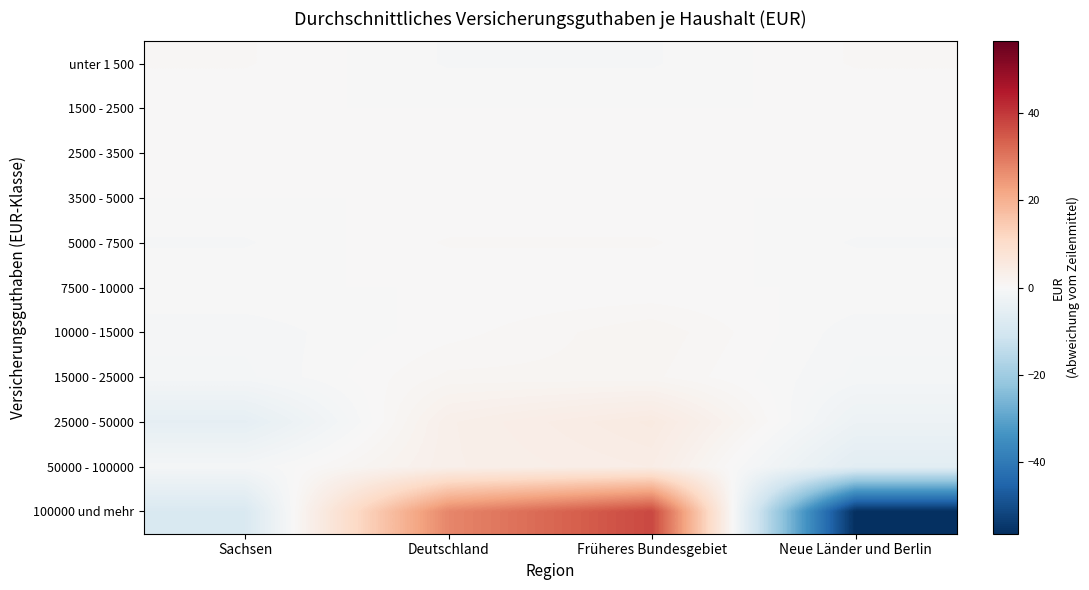

Between Sachsen and Neue Länder und Berlin, which series saw the biggest shift?

100000 und mehr